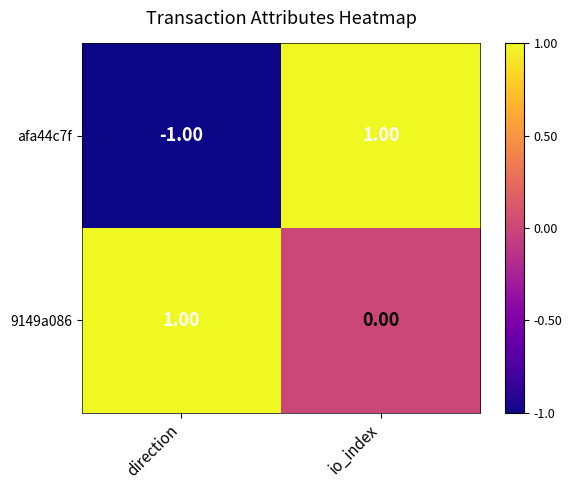

Is the value of 9149a086 at io_index greater than the value of afa44c7f at io_index?

No